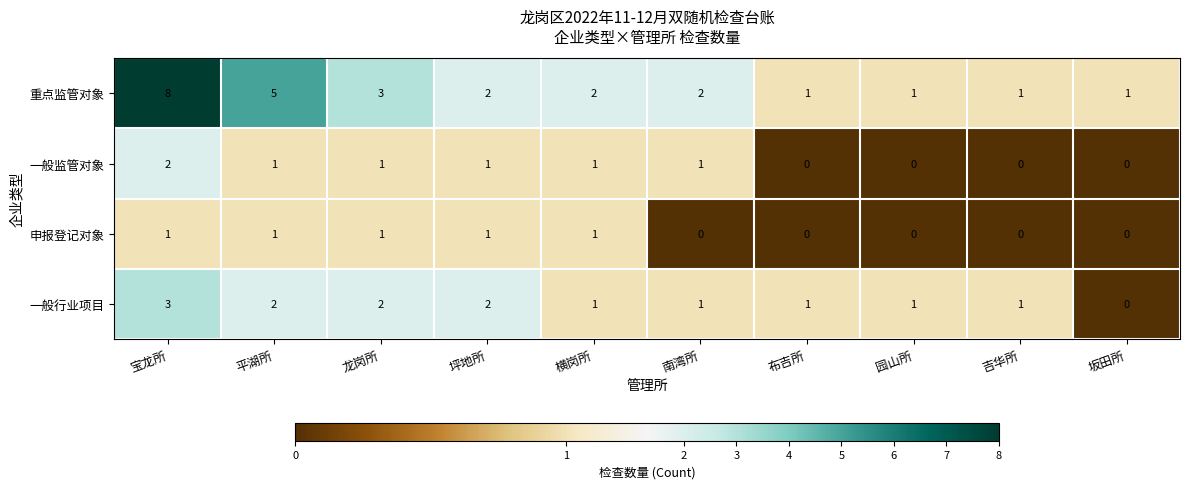

Is it true that 重点监管对象 equals 1 at 布吉所?

True